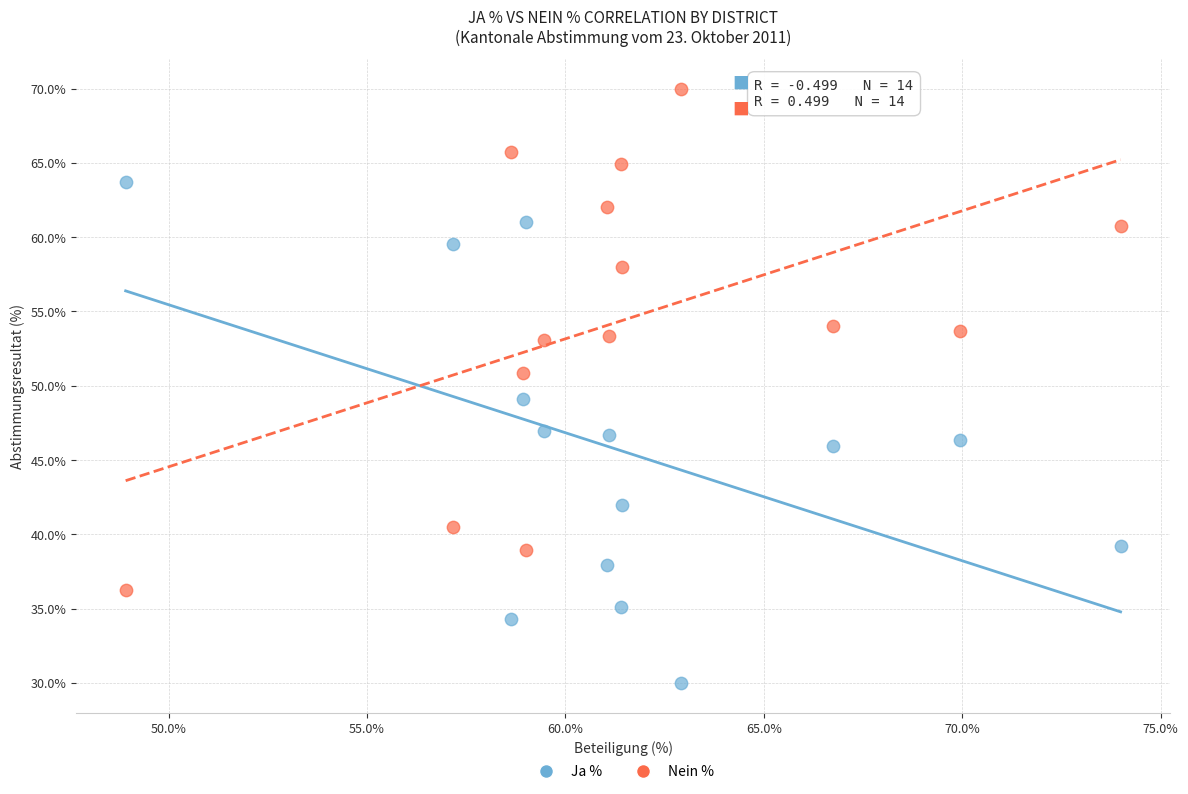

Which series reaches the maximum Y coordinate?

Nein %